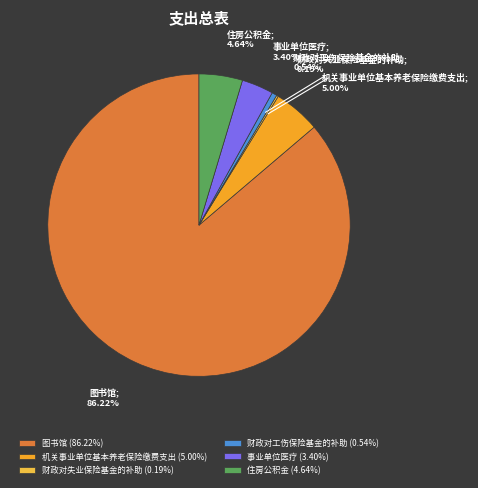

What percentage is the 机关事业单位基本养老保险缴费支出 slice, to the nearest percent?

5%